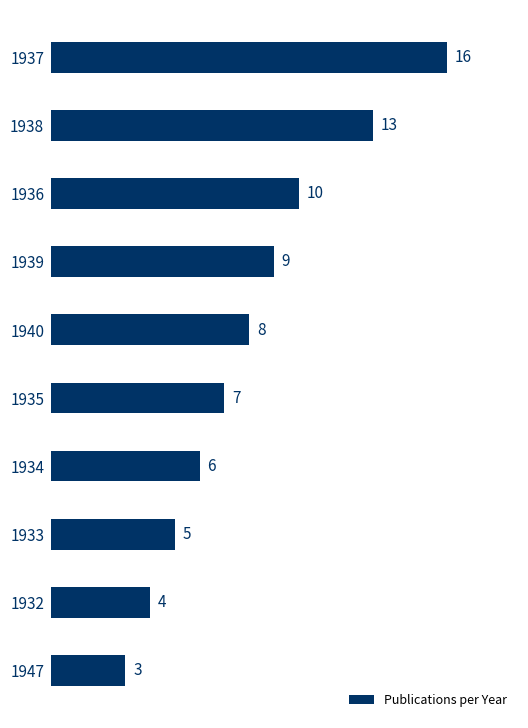

Approximately how many times larger is the value at 1936 compared to 1934?

1.7